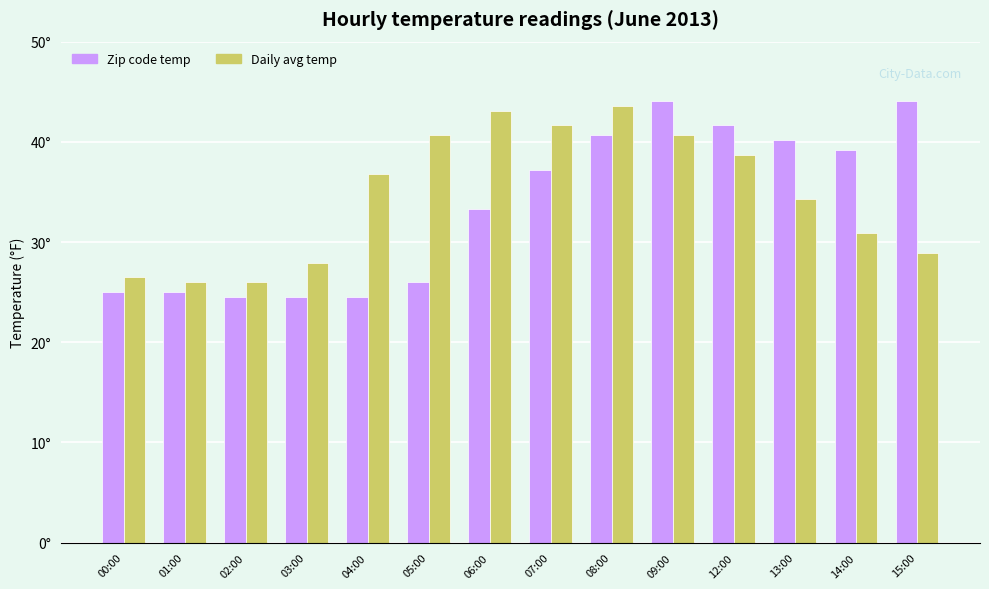

What is the lowest value of the Zip code temp series?

24.5